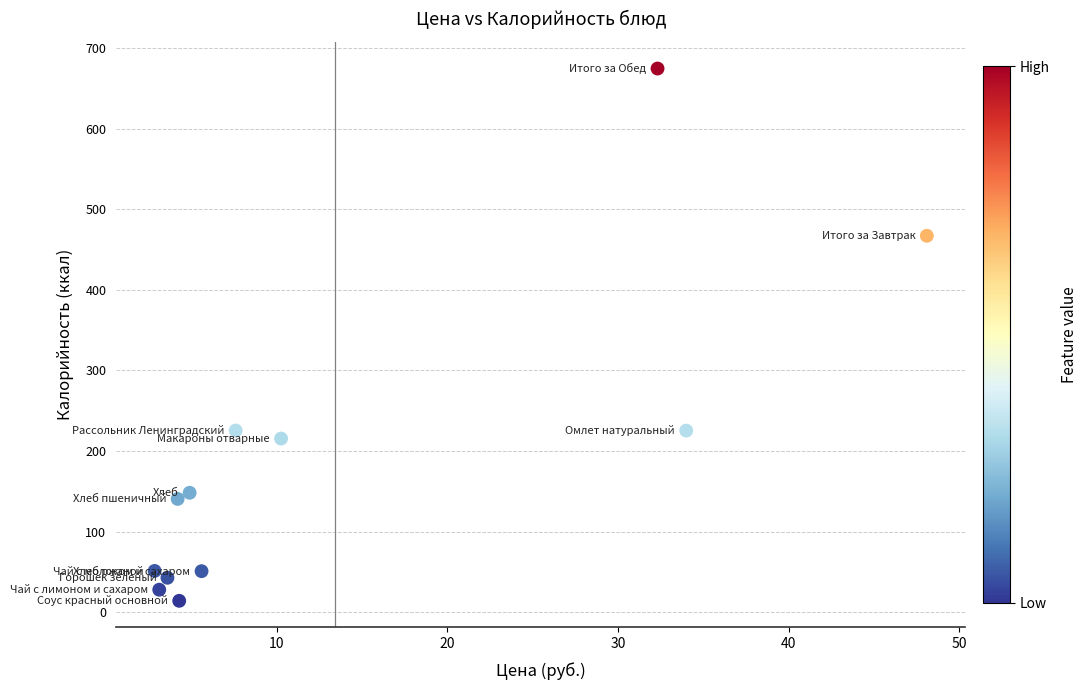

What is the range of Y values (max minus min)?

660.7